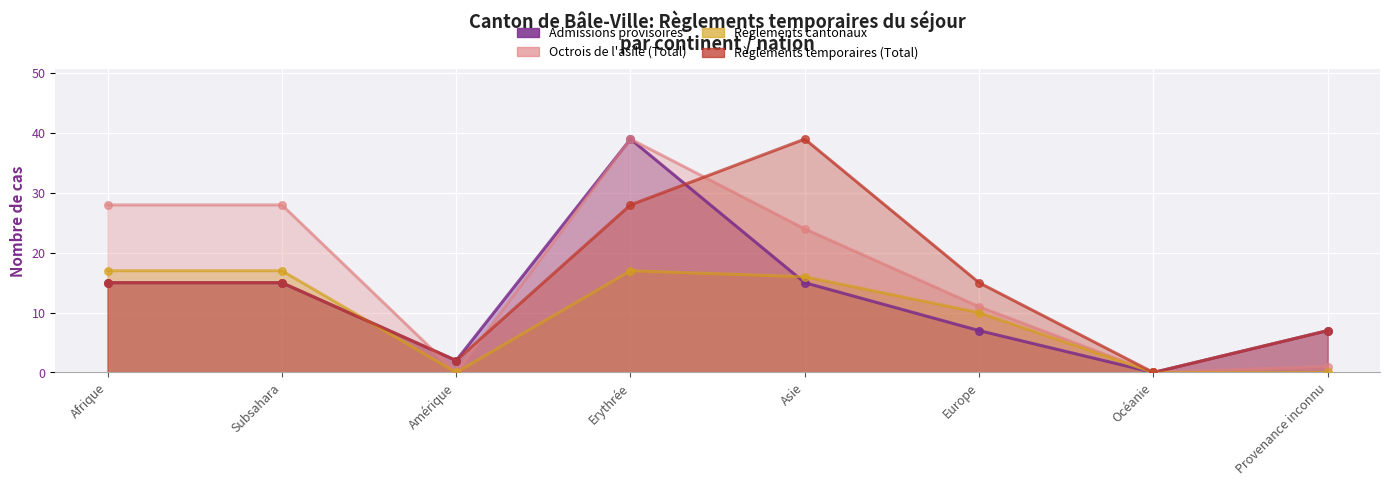

What is the total value across all series at Amérique?

4